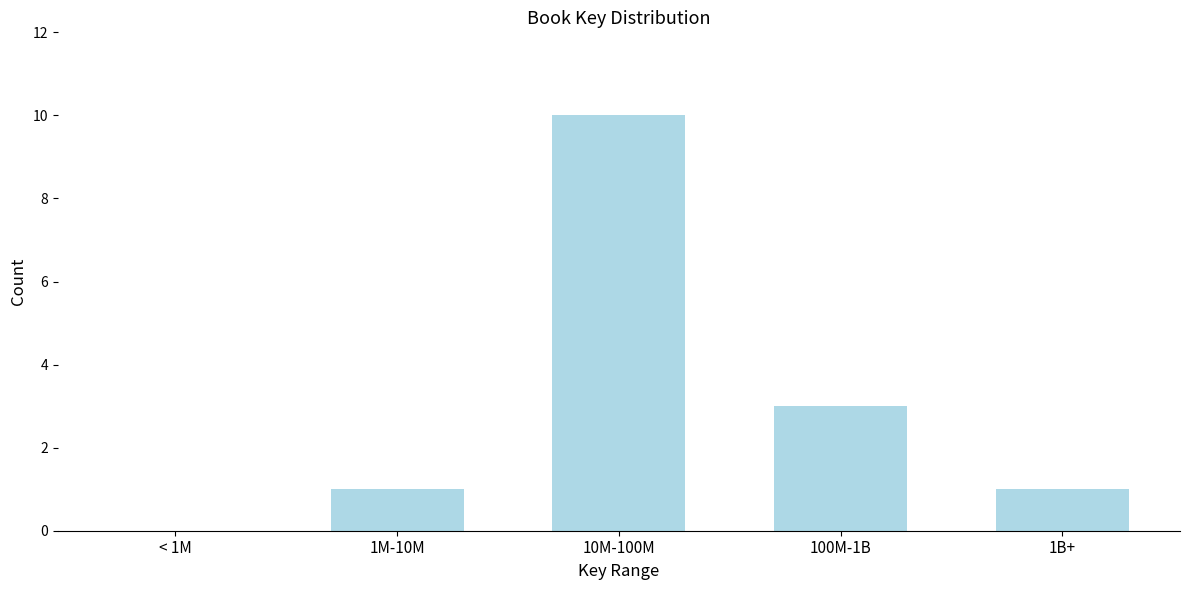

Reading left to right, list all the values displayed in this chart.

< 1M=0	1M-10M=1	10M-100M=10	100M-1B=3	1B+=1